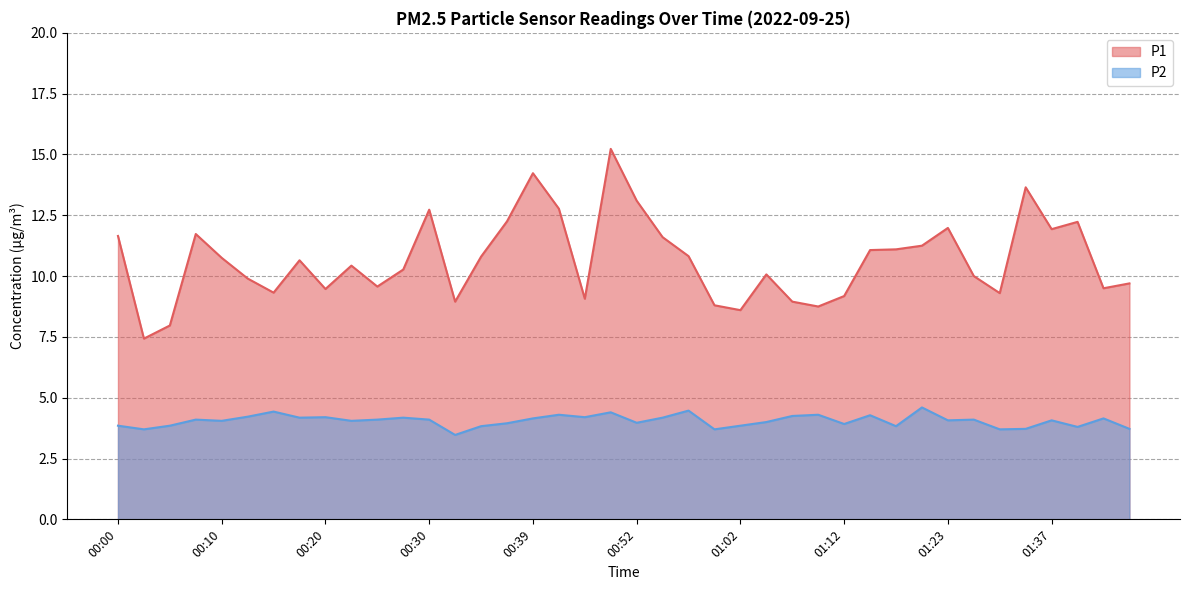

Does the chart have visible grid lines?

Yes